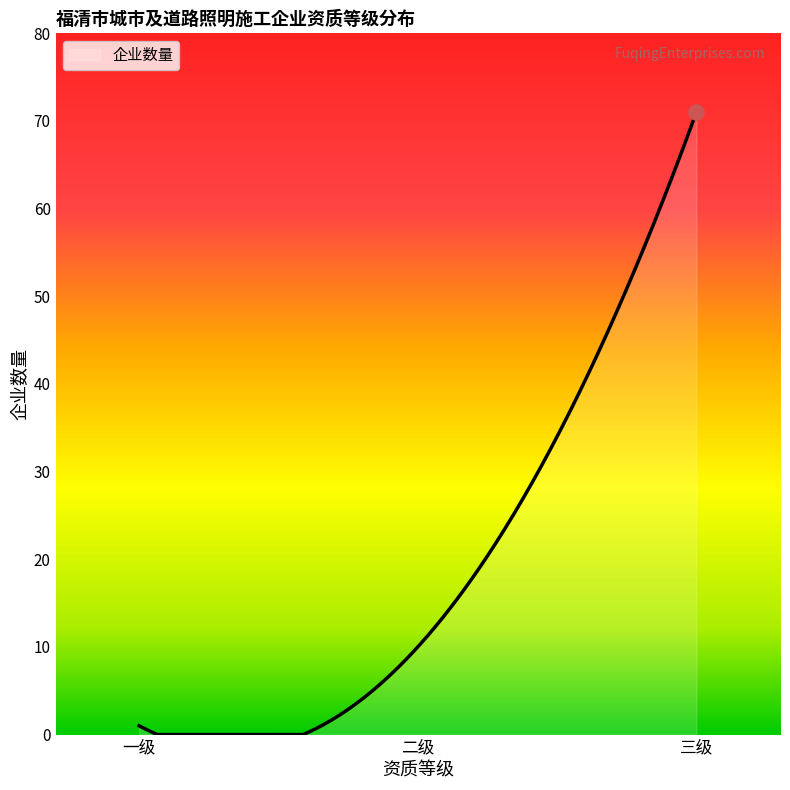

What is the greatest value displayed?

71.0